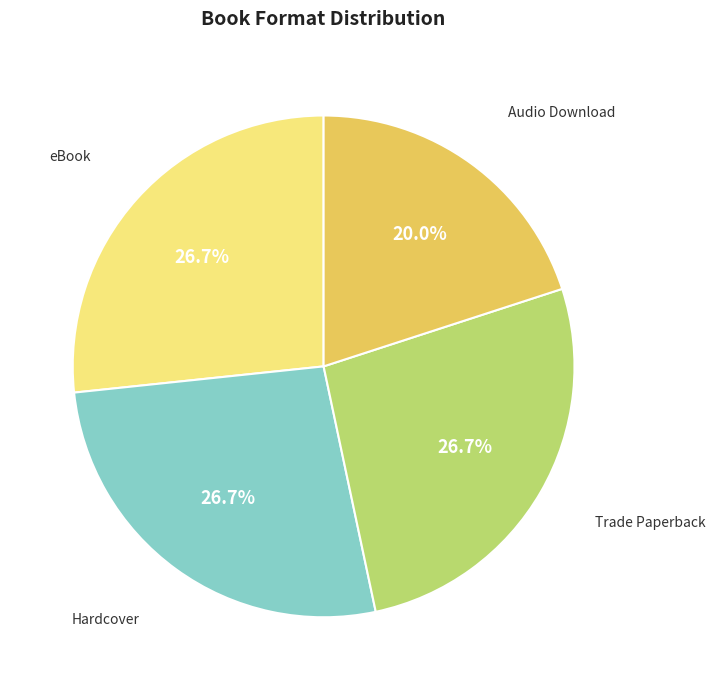

Combined, do Trade Paperback and Audio Download account for over 50%?

No